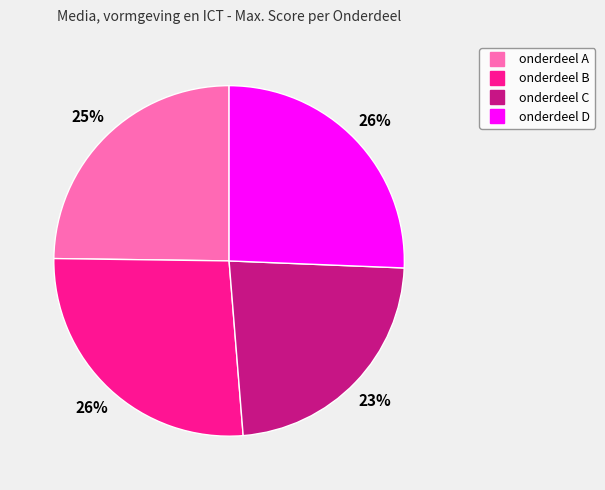

What is the smallest slice in the pie chart?

onderdeel C